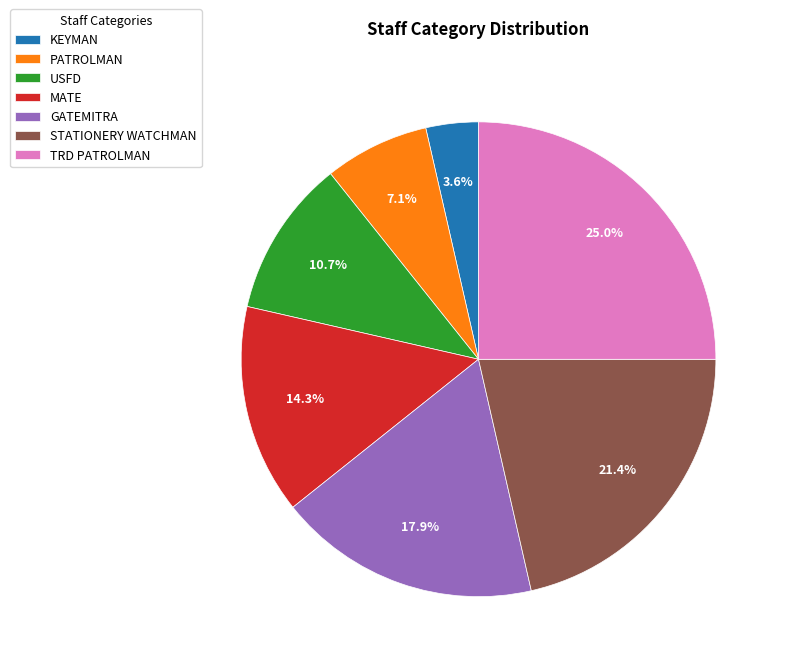

How many segments does this pie chart have?

7